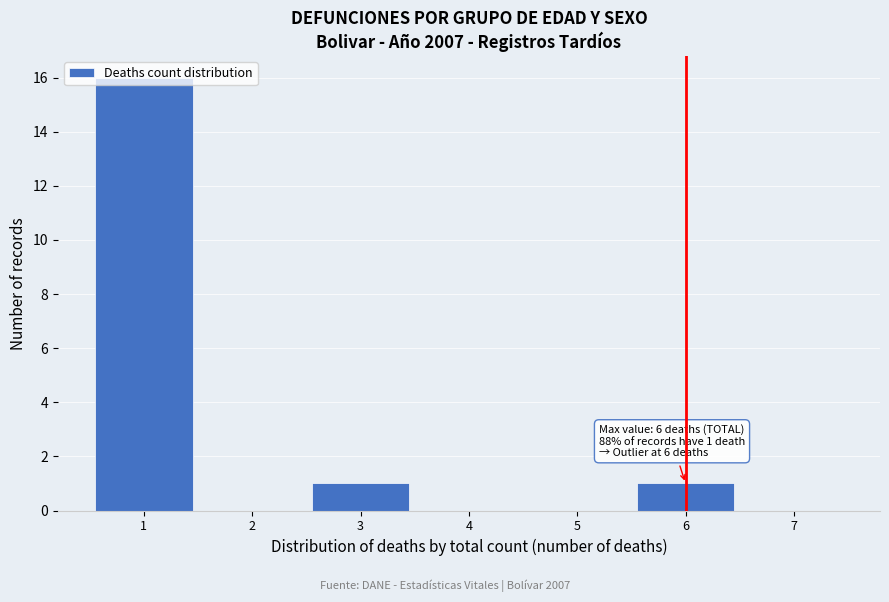

Over which range of the x-axis is the bar tallest?

0.5 to 1.5